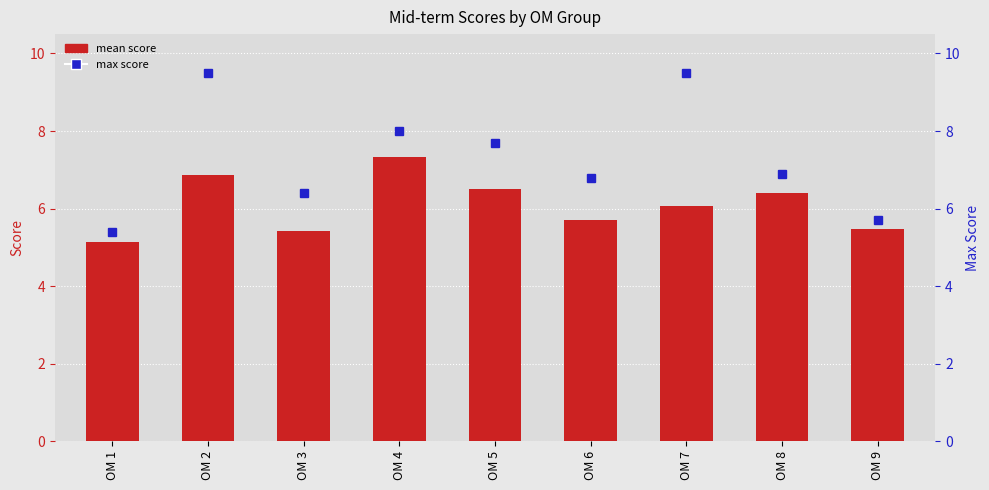

Reading right to left, extract all data points from this chart.

OM 9=5.5	OM 8=6.4	OM 7=6.1	OM 6=5.7	OM 5=6.5	OM 4=7.3	OM 3=5.4	OM 2=6.9	OM 1=5.1